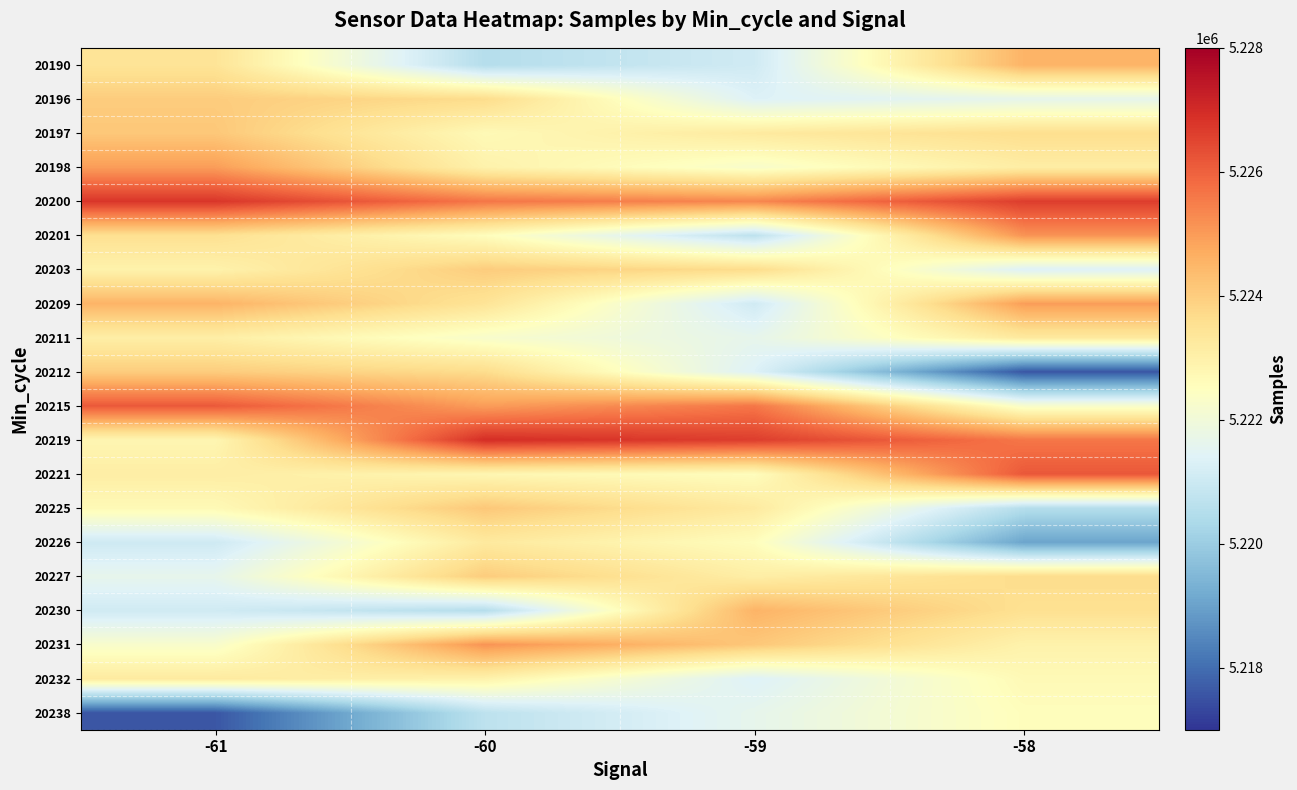

What is the greatest value displayed?

5226944